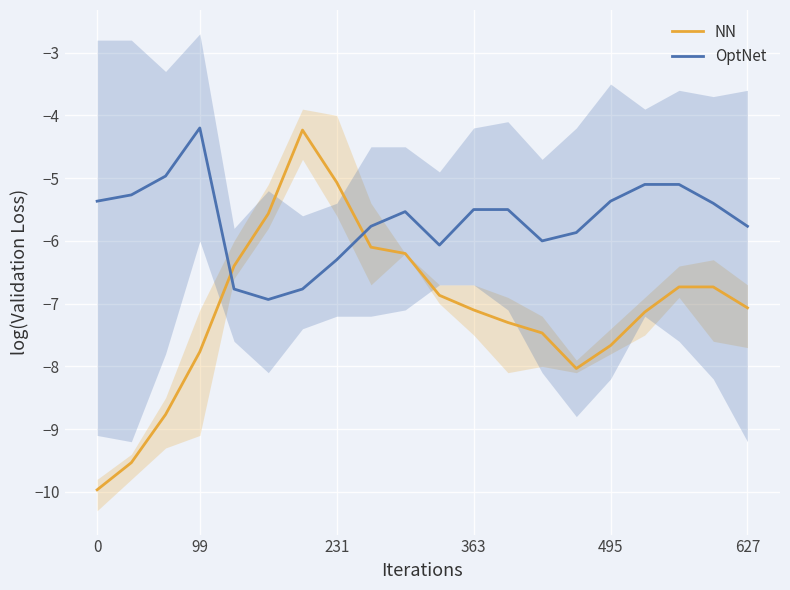

True or false: OptNet has a value of -5.5 at 9.

True